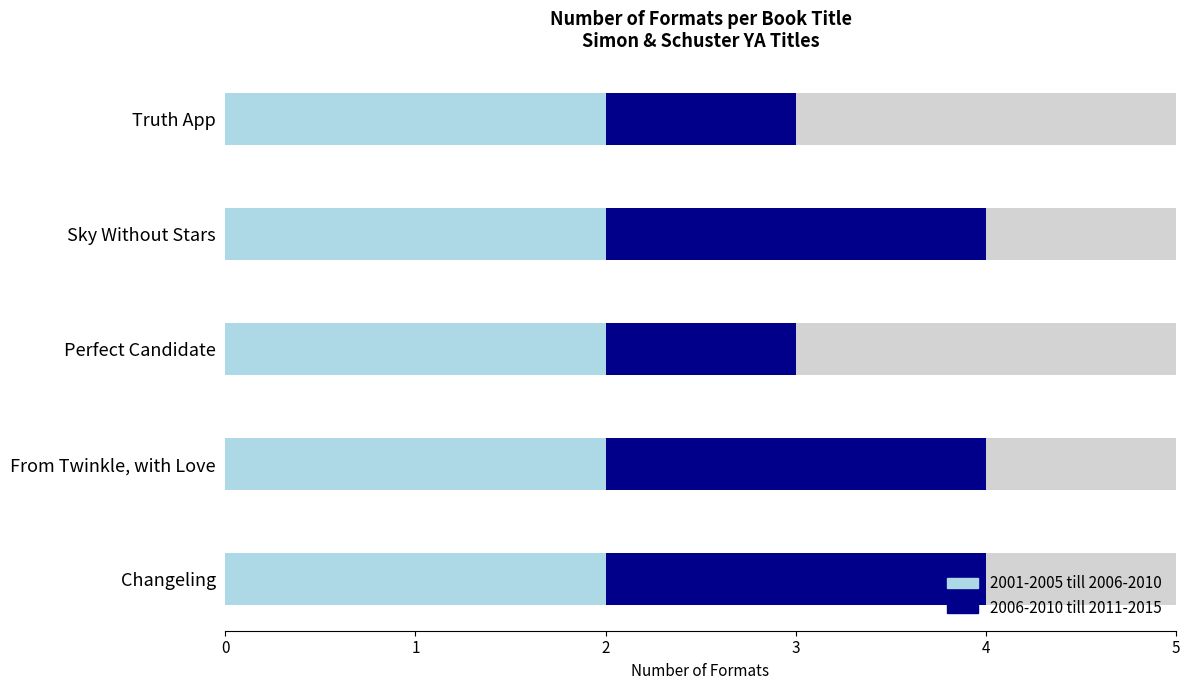

Is the value of 2006-2010 till 2011-2015 at 1 greater than the value of 2001-2005 till 2006-2010 at 0?

Yes